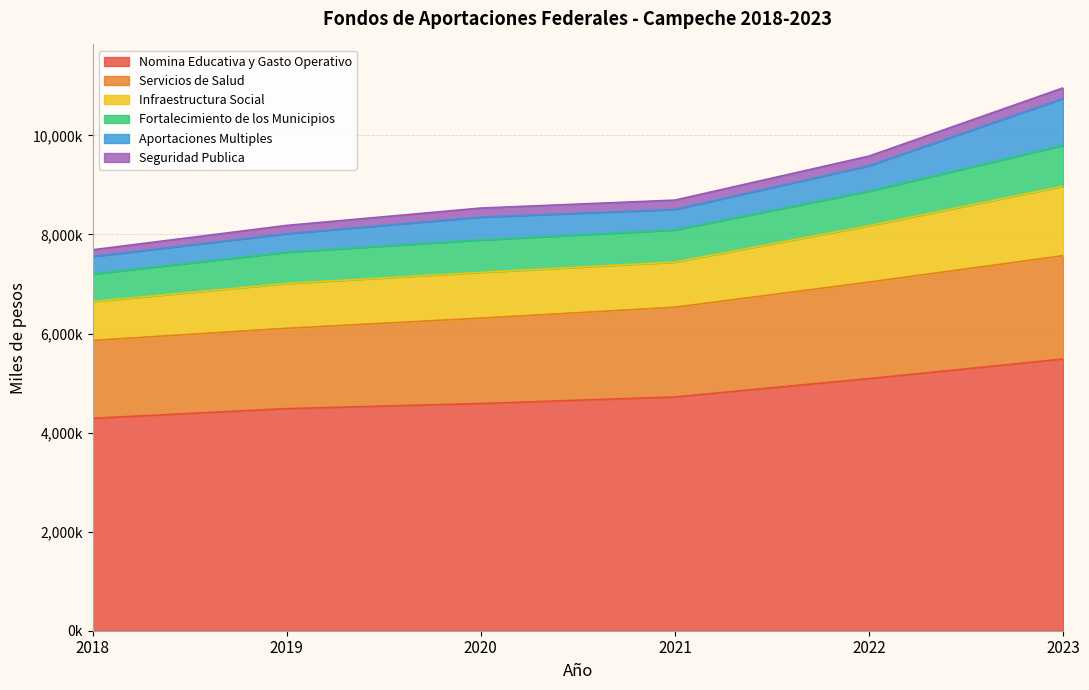

True or false: Infraestructura Social and Nomina Educativa y Gasto Operativo intersect in this chart.

False